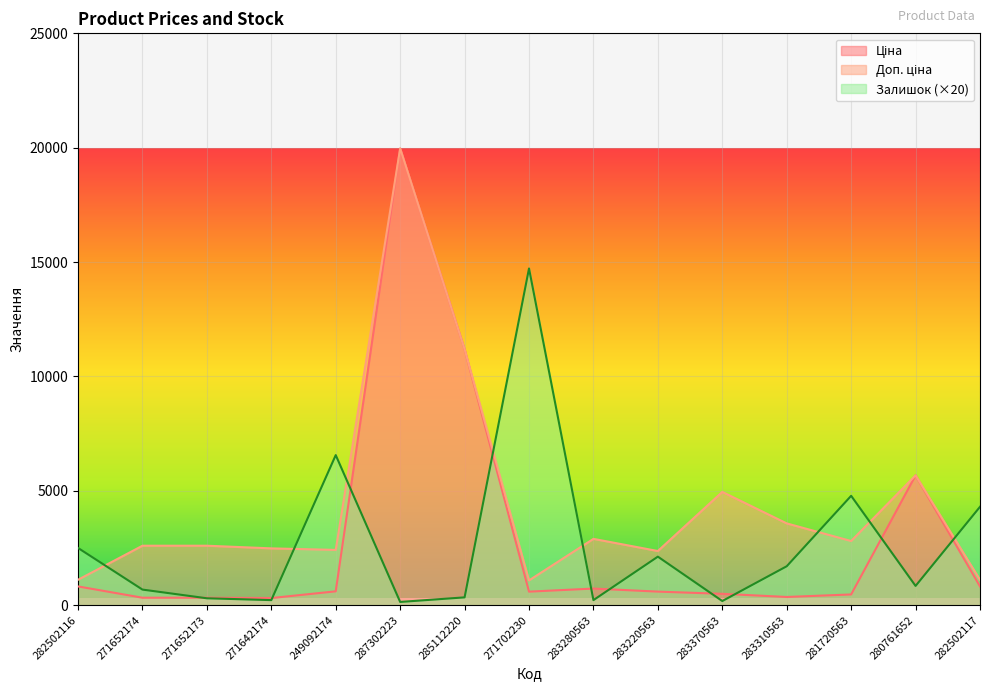

What is the label of the 9th point from the right?

285112220